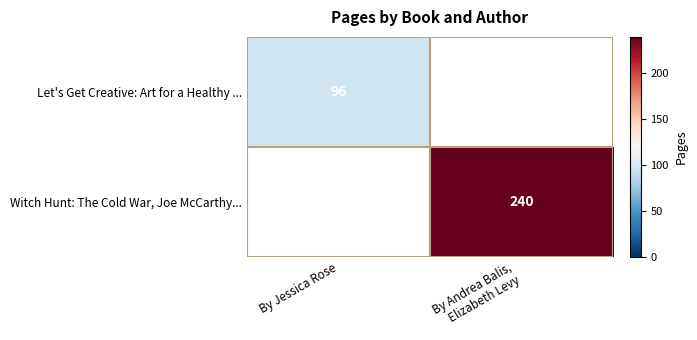

Is it true that Let's Get Creative: Art for a Healthy ... equals 146 at By Jessica Rose?

False